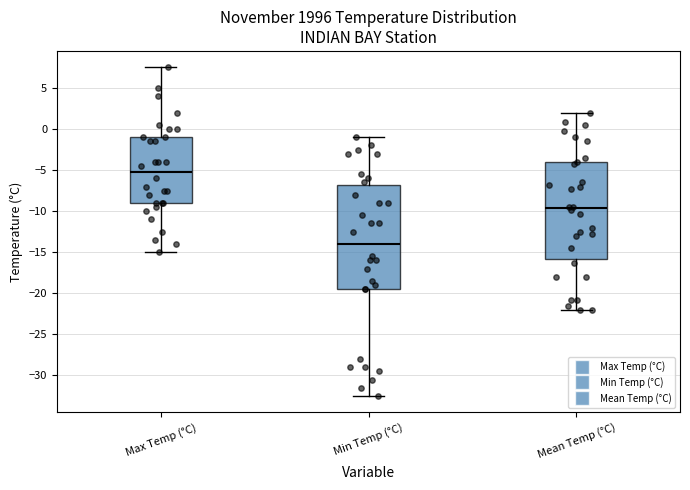

Reading left to right, transcribe this box plot: for each box, give where its median line is, the range the box spans, and where its two whiskers end, as read against the y-axis. The values are not printed on the chart, so give them approximately, as read against the axis.

Max Temp (°C): median -5.0, box -9.0 to -1.0, whiskers -15.0 to 7.5
Min Temp (°C): median -14.0, box -19.5 to -7.0, whiskers -32.5 to -1.0
Mean Temp (°C): median -9.5, box -16.0 to -4.0, whiskers -22.0 to 2.0